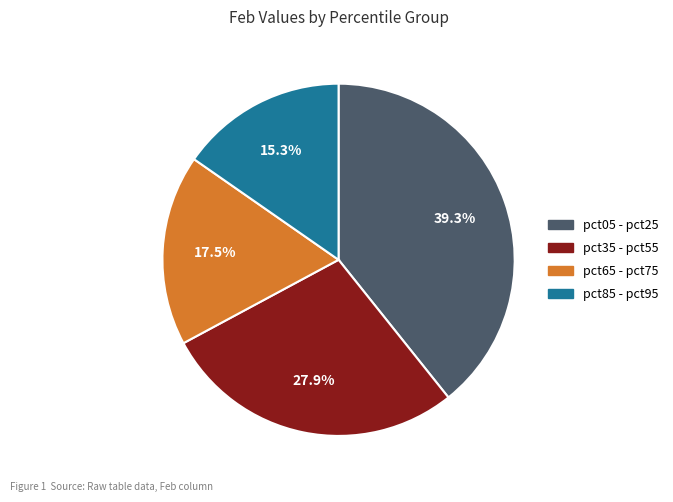

What is the smallest slice in the pie chart?

pct85 - pct95